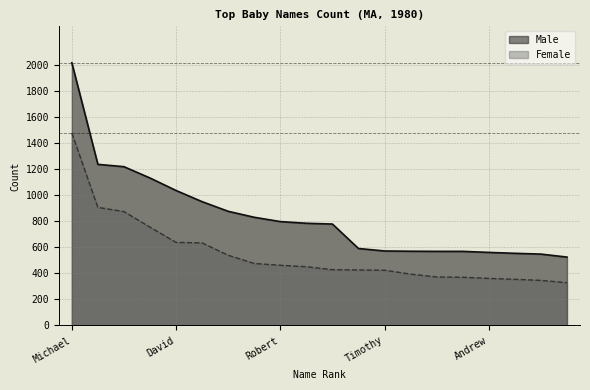

Where does the Male series first go above 786?

Michael